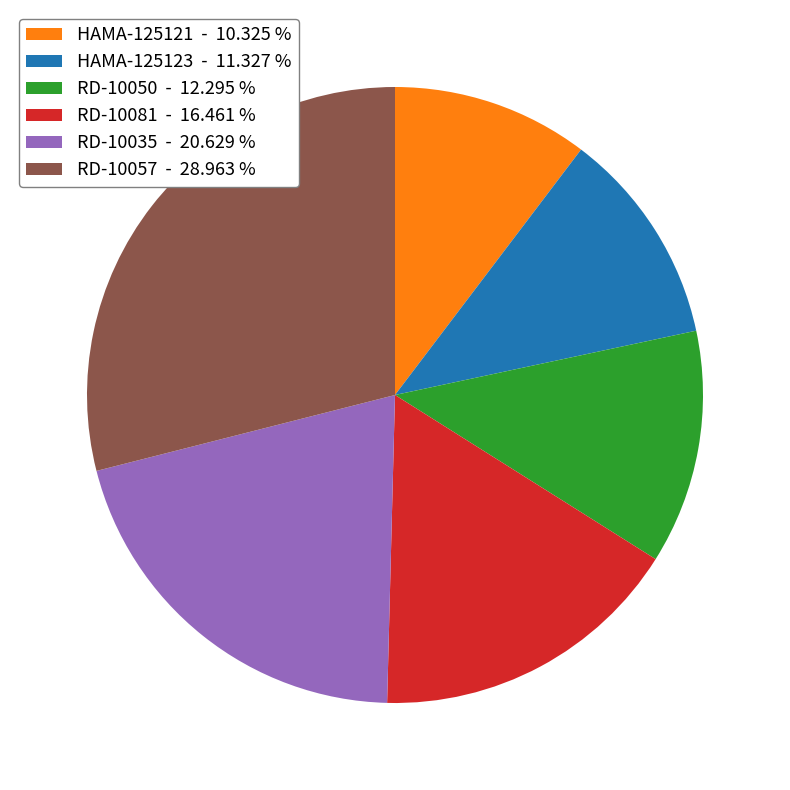

Do HAMA-125121 and RD-10035 together represent more than half of the pie?

No